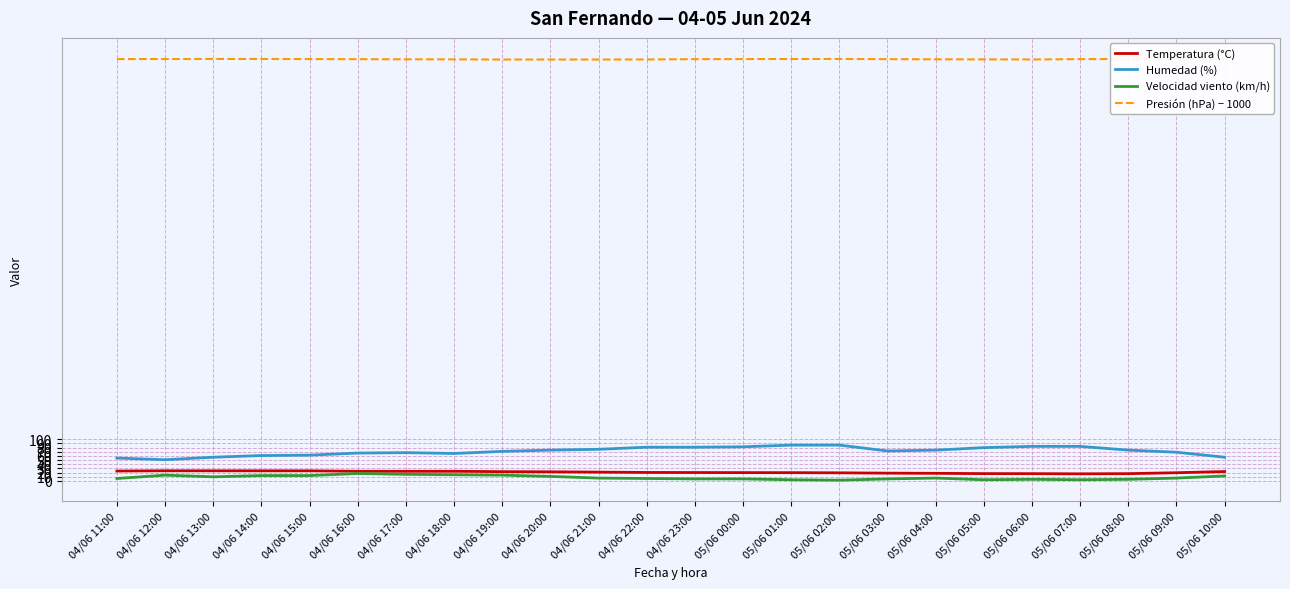

Reading right to left, extract all data points from this chart.

Temperatura (°C): 05/06 10:00=22.7	05/06 09:00=19.8	05/06 08:00=17.6	05/06 07:00=17.2	05/06 06:00=17.6	05/06 05:00=17.7	05/06 04:00=18.4	05/06 03:00=18.8	05/06 02:00=19.6	05/06 01:00=20.0	05/06 00:00=20.1	04/06 23:00=20.3	04/06 22:00=20.5	04/06 21:00=21.3	04/06 20:00=22.0	04/06 19:00=22.4	04/06 18:00=23.3	04/06 17:00=23.2	04/06 16:00=23.3	04/06 15:00=24.4	04/06 14:00=24.4	04/06 13:00=24.4	04/06 12:00=24.5	04/06 11:00=23.9
Humedad (%): 05/06 10:00=57.0	05/06 09:00=69.0	05/06 08:00=74.0	05/06 07:00=83.0	05/06 06:00=83.0	05/06 05:00=80.0	05/06 04:00=74.0	05/06 03:00=72.0	05/06 02:00=86.0	05/06 01:00=86.0	05/06 00:00=82.0	04/06 23:00=81.0	04/06 22:00=81.0	04/06 21:00=76.0	04/06 20:00=74.0	04/06 19:00=71.0	04/06 18:00=66.0	04/06 17:00=68.0	04/06 16:00=67.0	04/06 15:00=62.0	04/06 14:00=61.0	04/06 13:00=57.0	04/06 12:00=51.0	04/06 11:00=55.0
Velocidad viento (km/h): 05/06 10:00=12.0	05/06 09:00=7.0	05/06 08:00=4.0	05/06 07:00=3.0	05/06 06:00=4.0	05/06 05:00=3.0	05/06 04:00=7.0	05/06 03:00=5.0	05/06 02:00=2.0	05/06 01:00=3.0	05/06 00:00=5.0	04/06 23:00=5.0	04/06 22:00=6.0	04/06 21:00=7.0	04/06 20:00=11.0	04/06 19:00=14.0	04/06 18:00=15.0	04/06 17:00=16.0	04/06 16:00=18.0	04/06 15:00=13.0	04/06 14:00=13.0	04/06 13:00=10.0	04/06 12:00=14.0	04/06 11:00=6.0
Presión (hPa) − 1000: 05/06 10:00=1011.9	05/06 09:00=1011.9	05/06 08:00=1011.7	05/06 07:00=1011.5	05/06 06:00=1010.7	05/06 05:00=1010.8	05/06 04:00=1011.1	05/06 03:00=1011.4	05/06 02:00=1011.9	05/06 01:00=1011.8	05/06 00:00=1011.6	04/06 23:00=1011.4	04/06 22:00=1010.7	04/06 21:00=1010.5	04/06 20:00=1010.5	04/06 19:00=1010.5	04/06 18:00=1010.9	04/06 17:00=1011.1	04/06 16:00=1011.3	04/06 15:00=1011.6	04/06 14:00=1011.9	04/06 13:00=1011.9	04/06 12:00=1011.7	04/06 11:00=1011.6